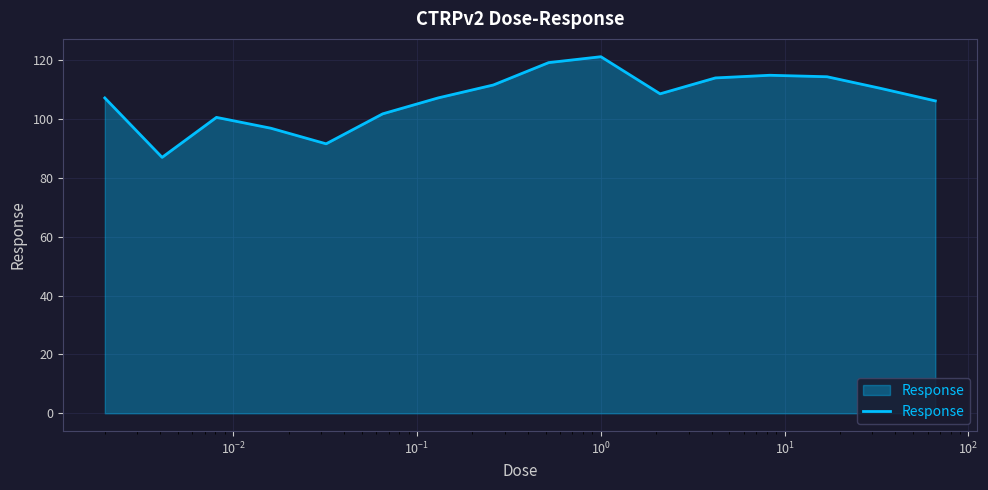

What is the greatest value displayed?

121.1